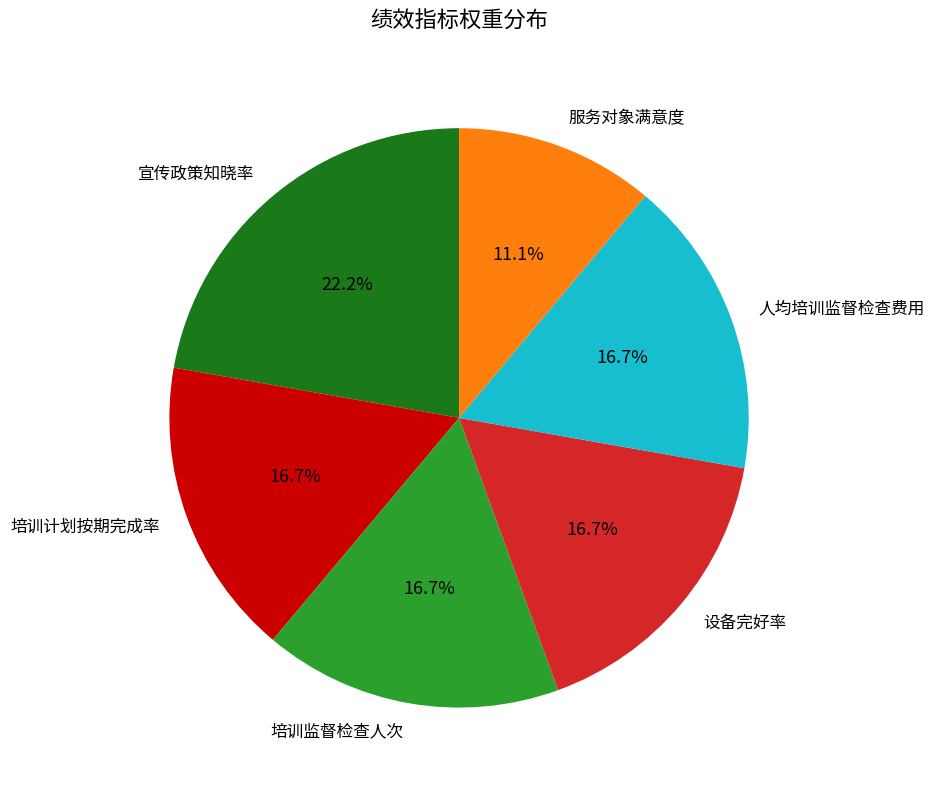

Approximately how many times larger is the value at 培训监督检查人次 compared to 服务对象满意度?

1.5